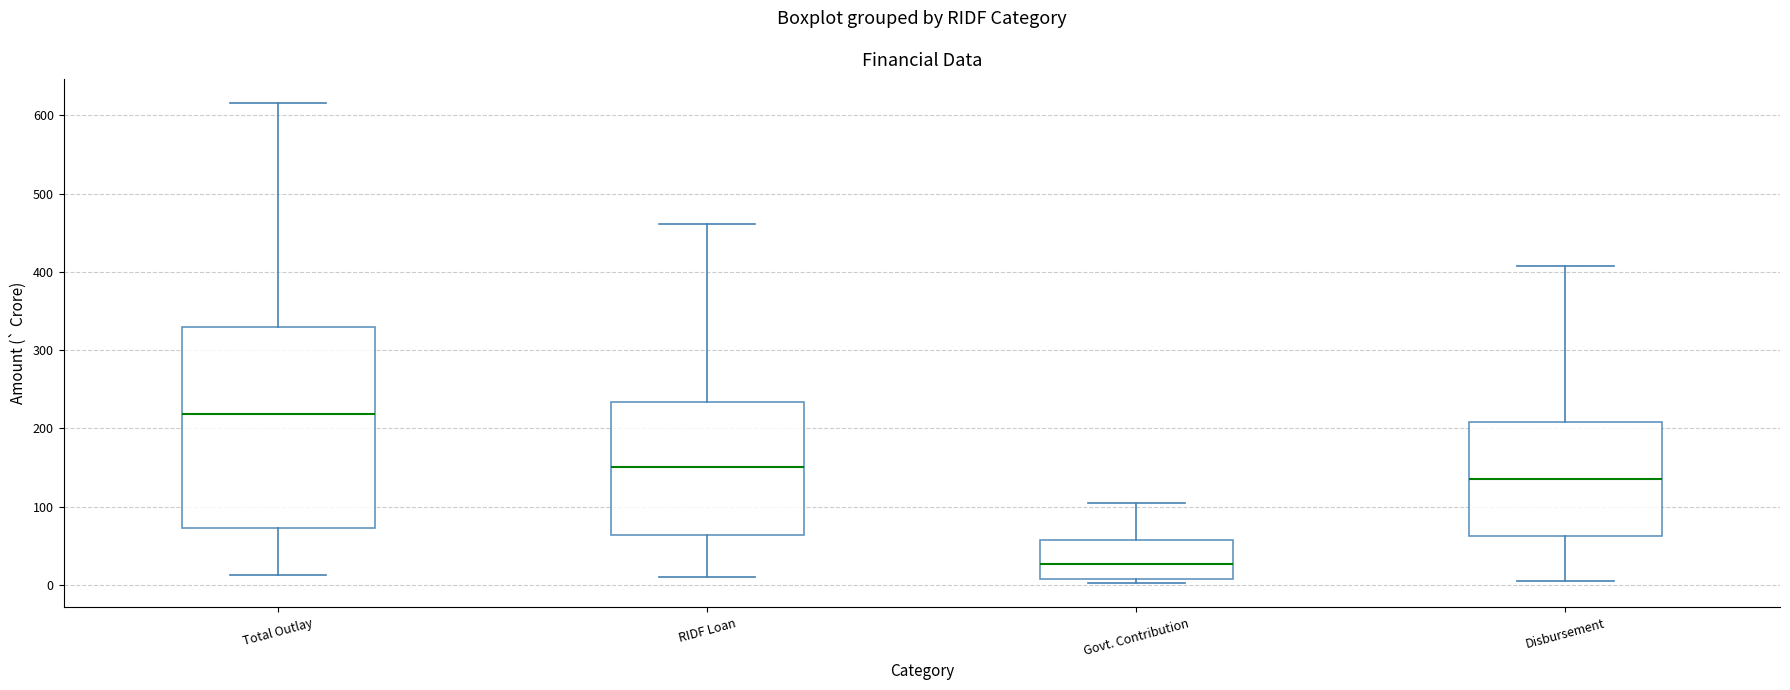

Reading left to right, read every box against the y-axis: the position of its median line, the range the box covers, and the ends of its whiskers. The values are not printed on the chart, so give them approximately, as read against the axis.

Total Outlay: median 220, box 70 to 330, whiskers 10 to 620
RIDF Loan: median 150, box 60 to 230, whiskers 10 to 460
Govt. Contribution: median 30, box 10 to 60, whiskers 0 to 100
Disbursement: median 140, box 60 to 210, whiskers 10 to 410